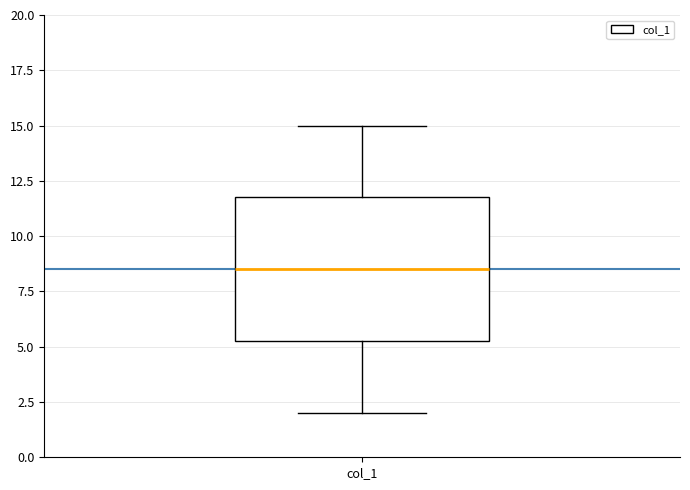

Where does the upper whisker of the box for col_1 end on the y-axis? The values are not printed on the chart, so give them approximately, as read against the axis.

15.0